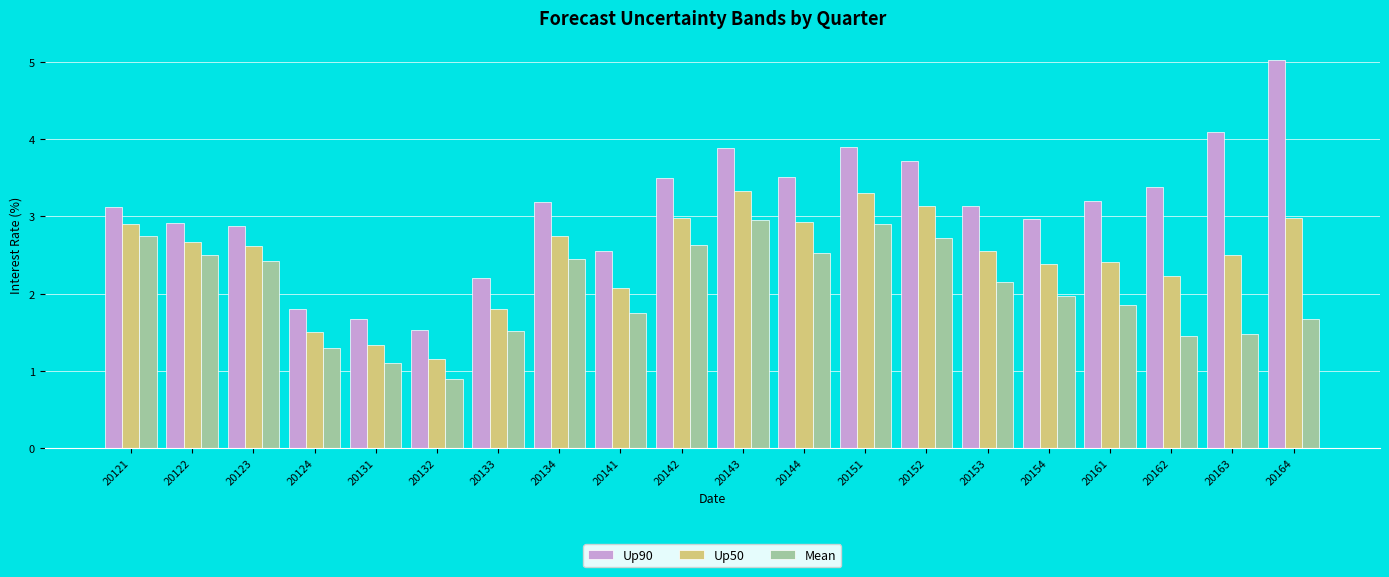

What is the difference between the Up50 values at 20151 and 20154?

0.9